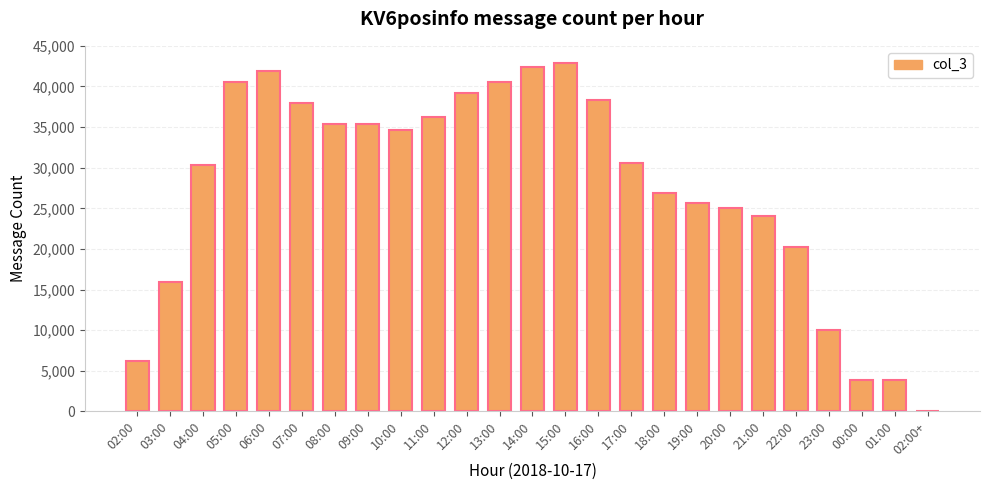

What is the change in value from 06:00 to 16:00?

-3508